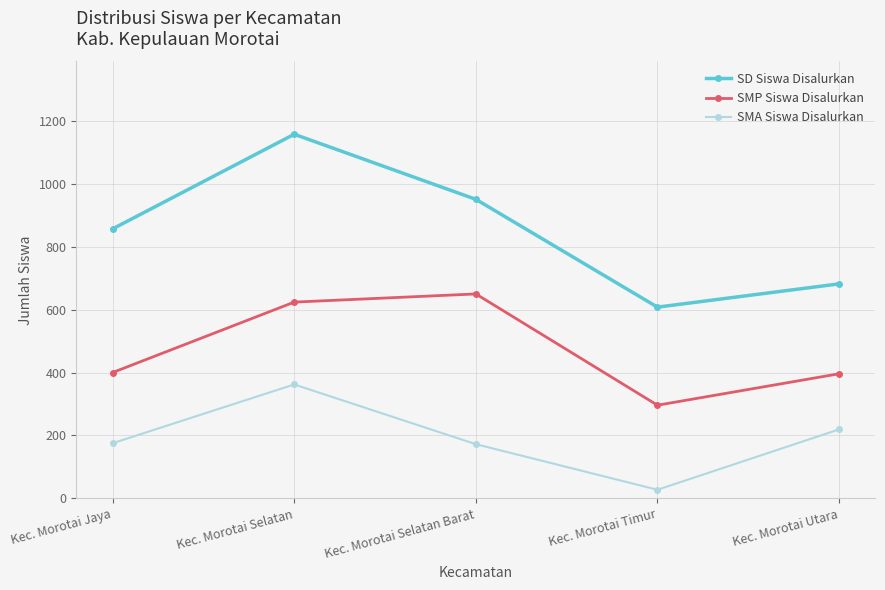

At which category does SD Siswa Disalurkan reach its first local peak?

Kec. Morotai Selatan